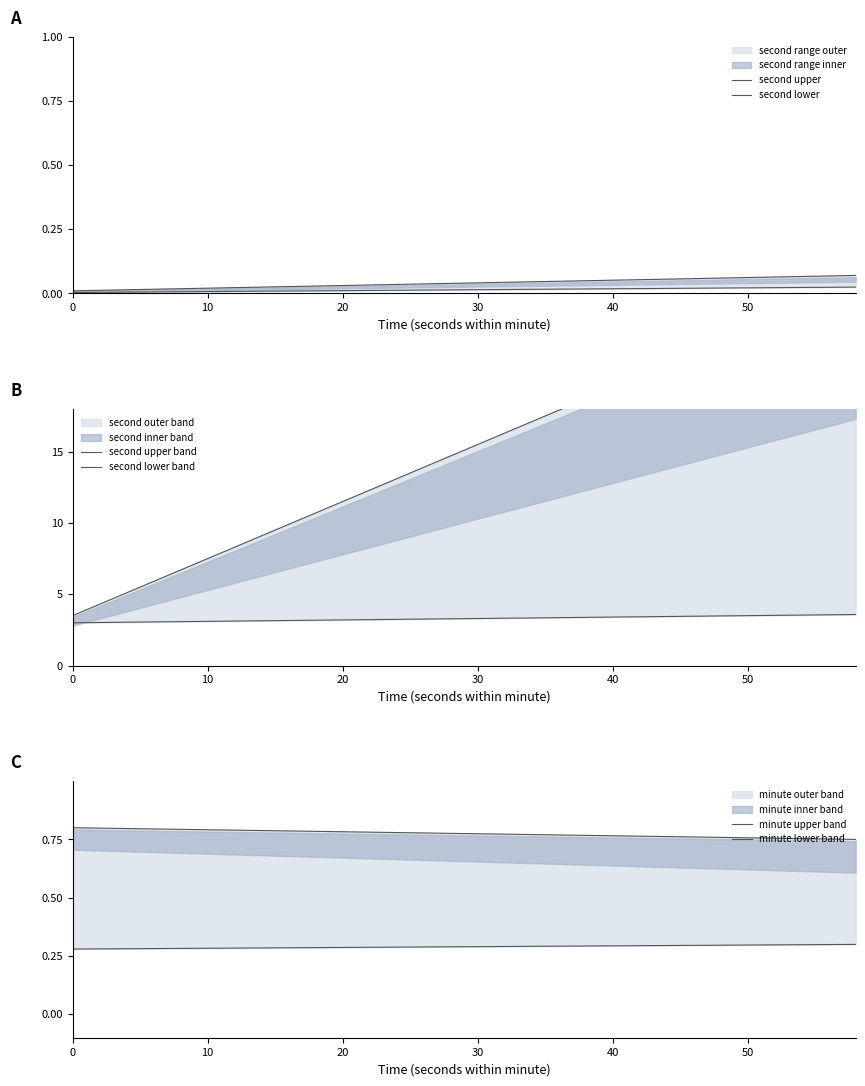

What is the value of the minute upper band point at the 6th from the left?

0.8